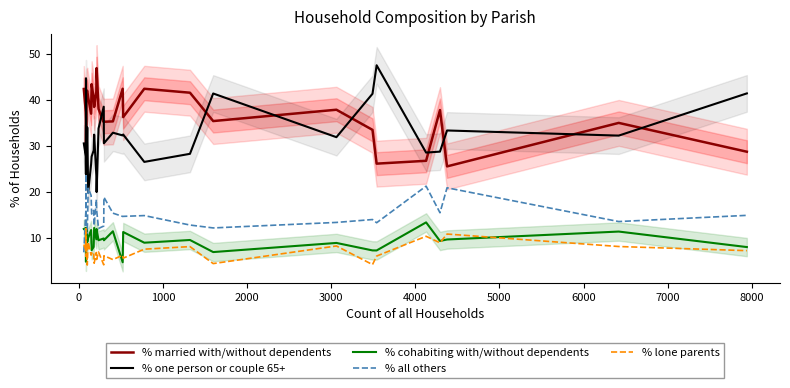

True or false: % married with/without dependents and % cohabiting with/without dependents cross at least once.

False